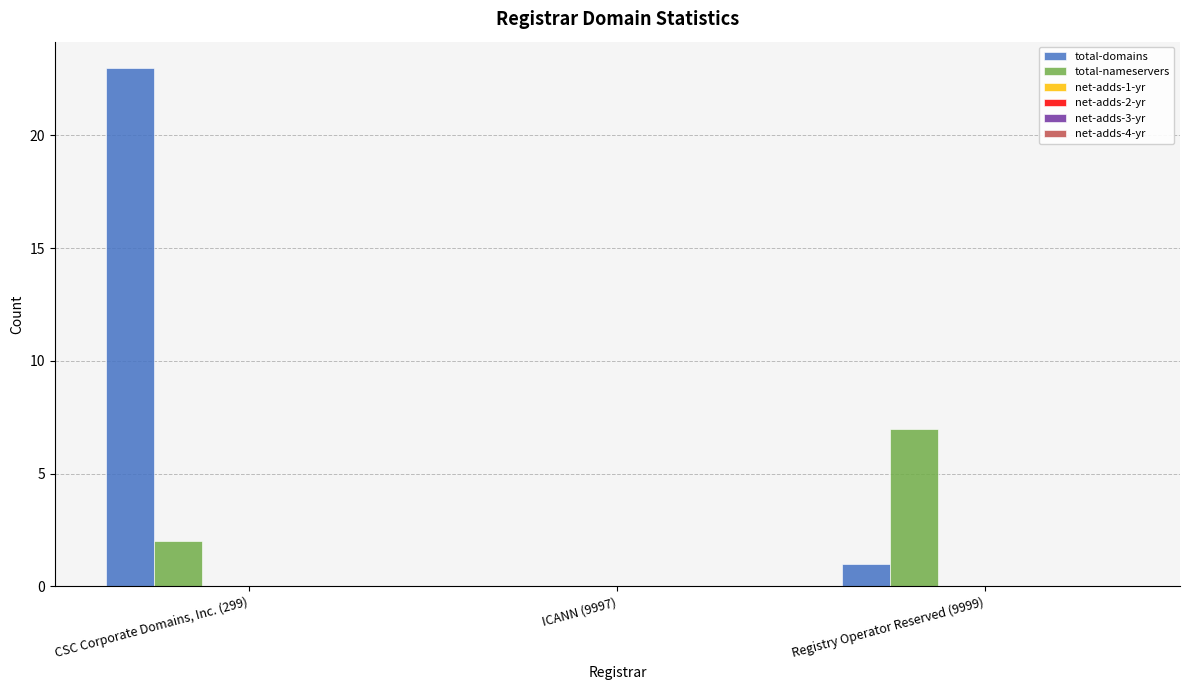

Which series has the largest total across all categories?

total-domains